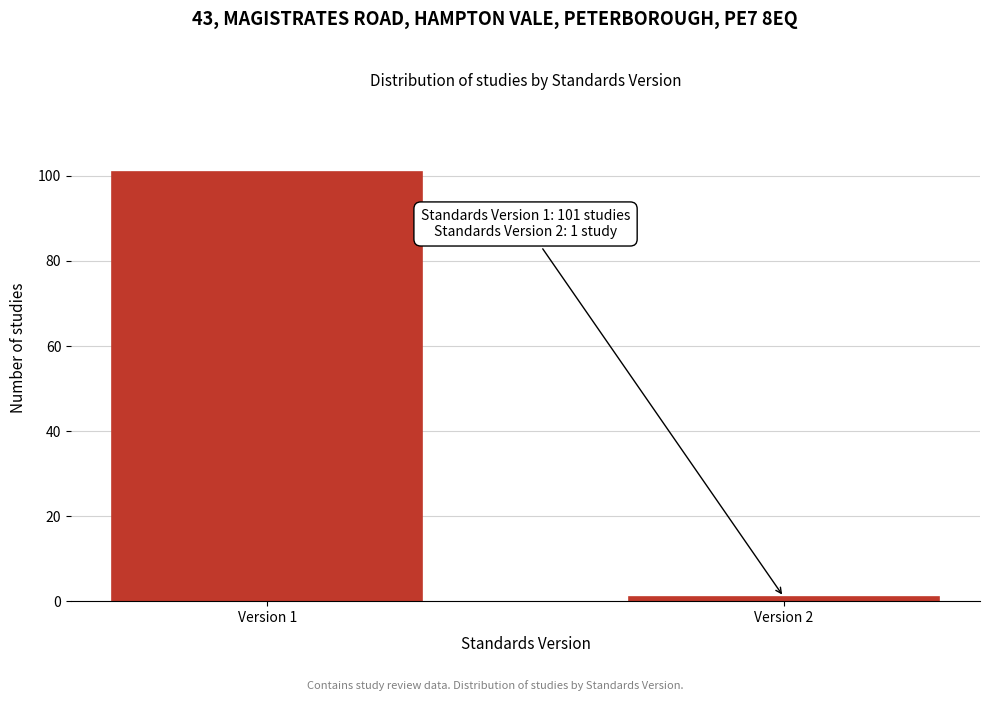

Reading left to right, list all the values displayed in this chart.

Version 1=101	Version 2=1